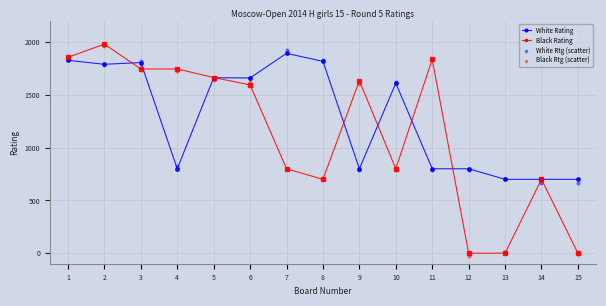

At which category is the sum across all series the highest?

2